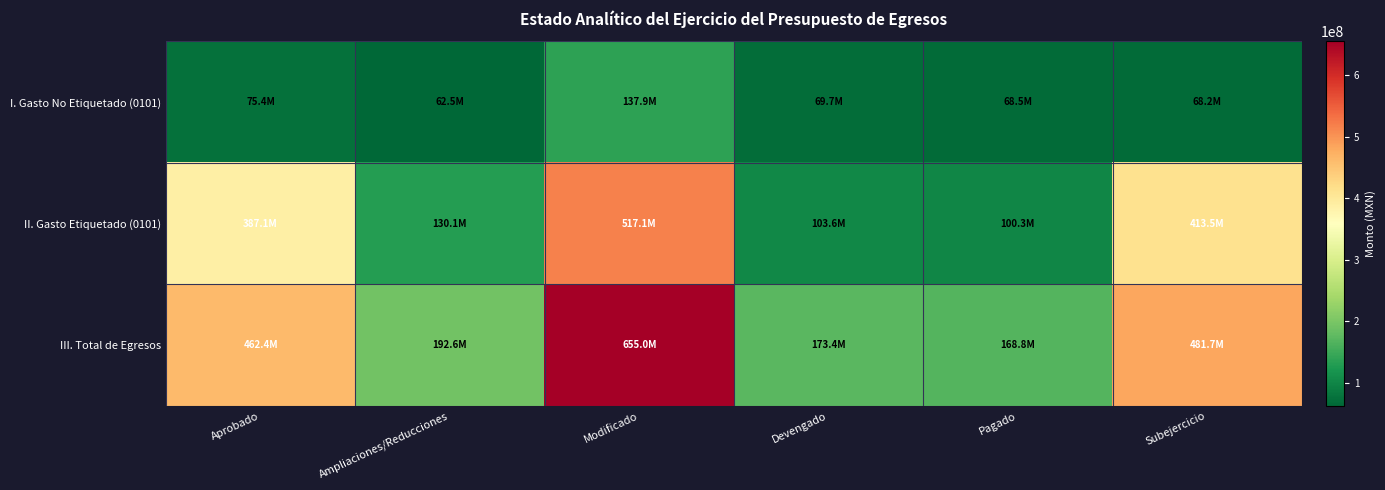

At which category is the sum across all series the highest?

Modificado